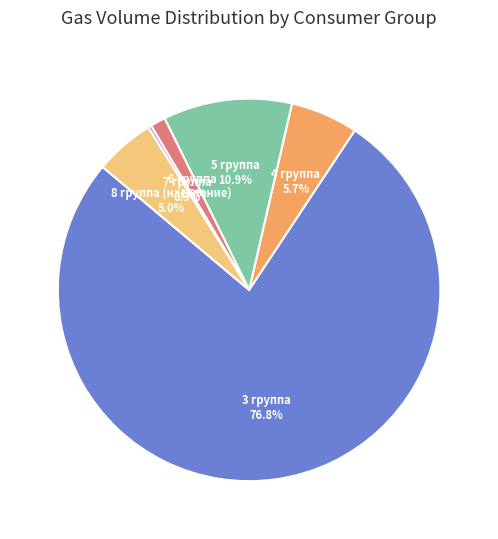

To the nearest percent, what percentage of the pie is 3 группа?

77%